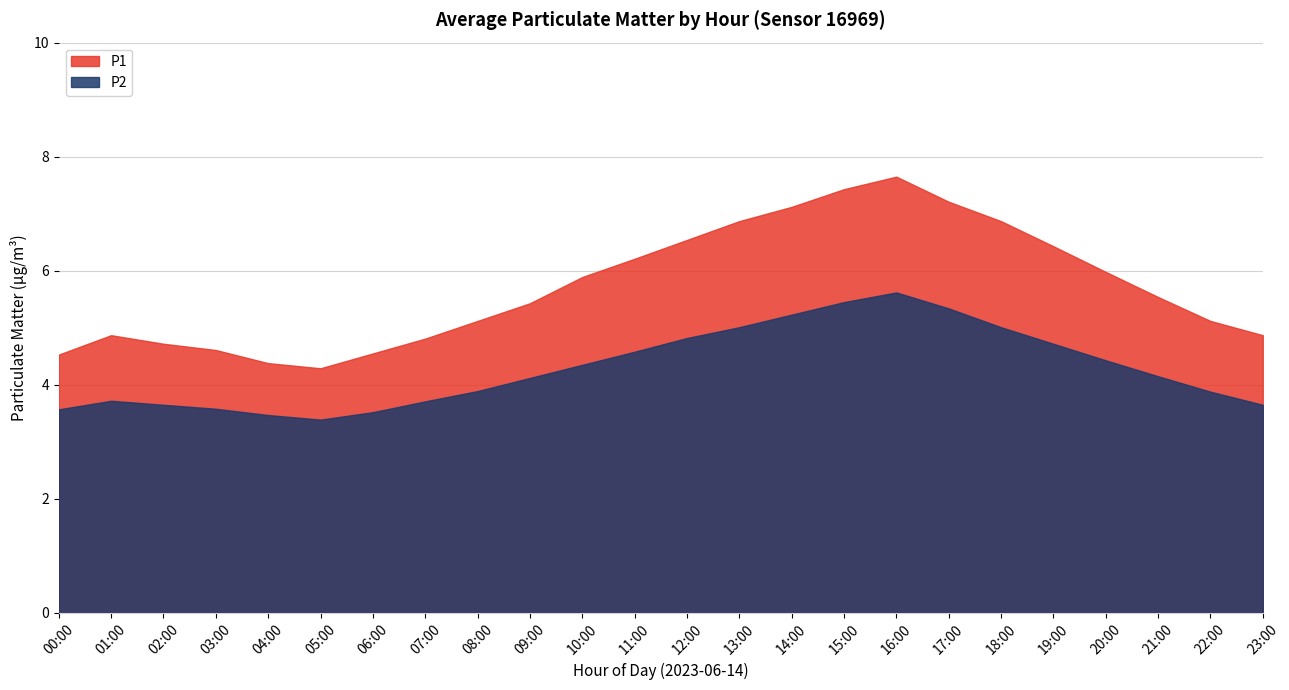

What position from the right is 23:00?

1